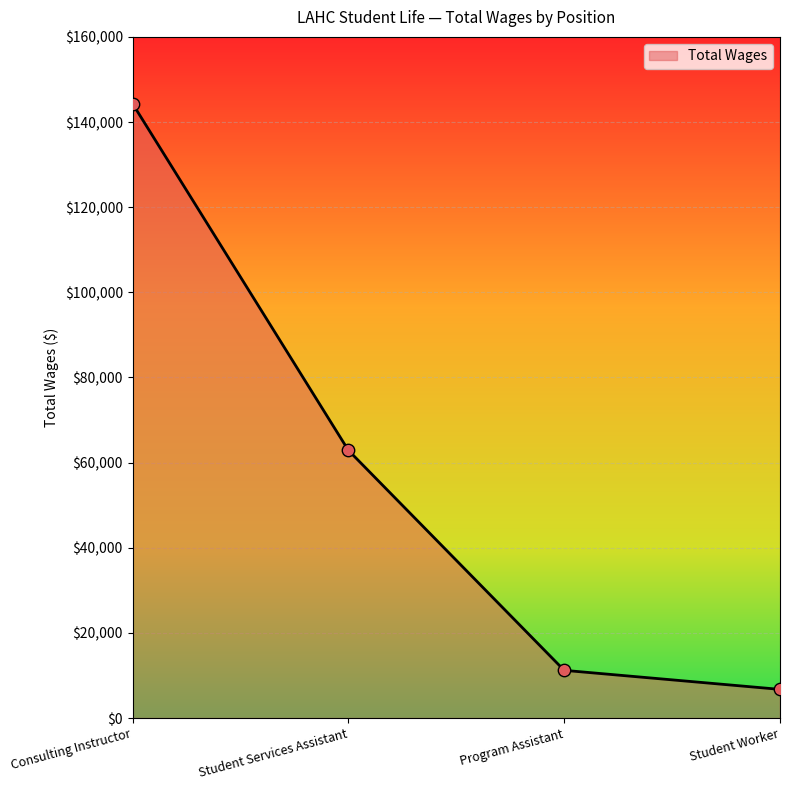

Between Student Services Assistant and Student Worker, which is larger?

Student Services Assistant